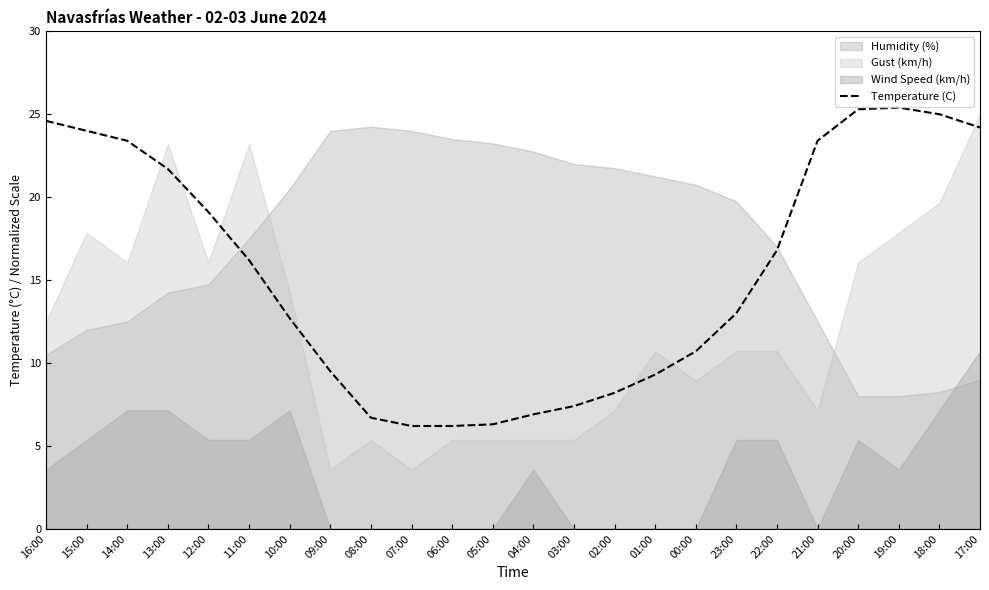

How many values are below 16?

12